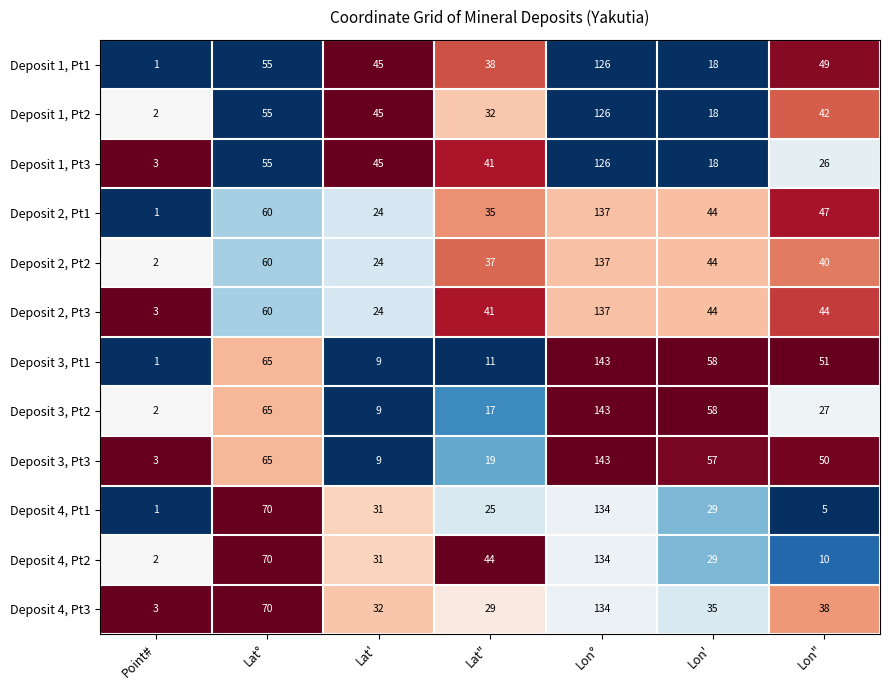

Which series has the largest total across all categories?

Deposit 2, Pt3